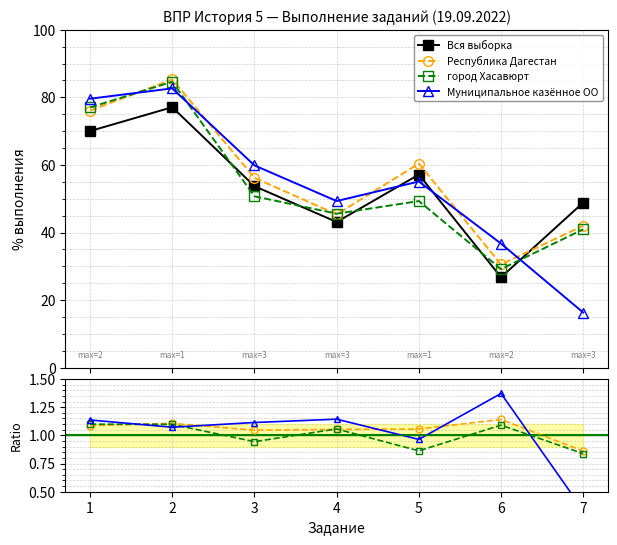

What is the approximate value of Вся выборка at 6?

26.8